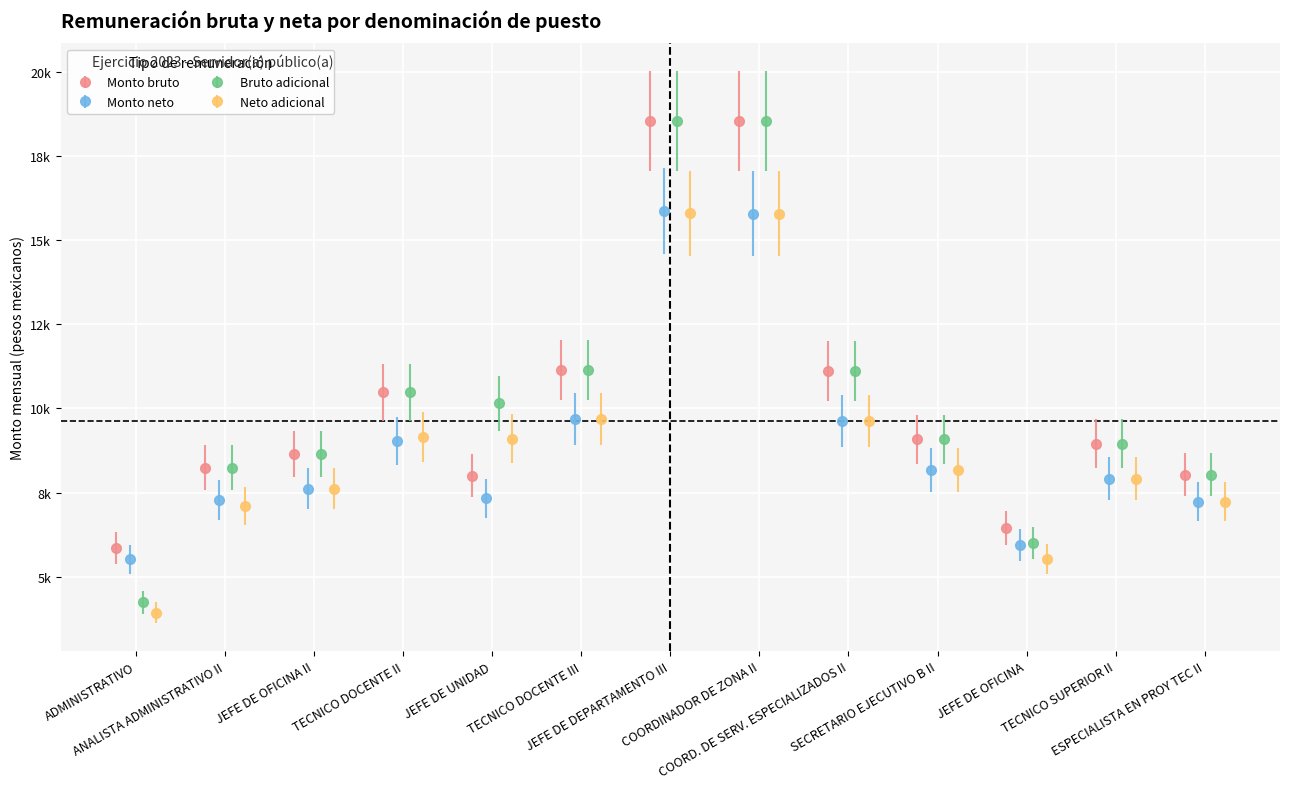

The Neto adicional series shows 15774.4 at COORDINADOR DE ZONA II. True or false?

True